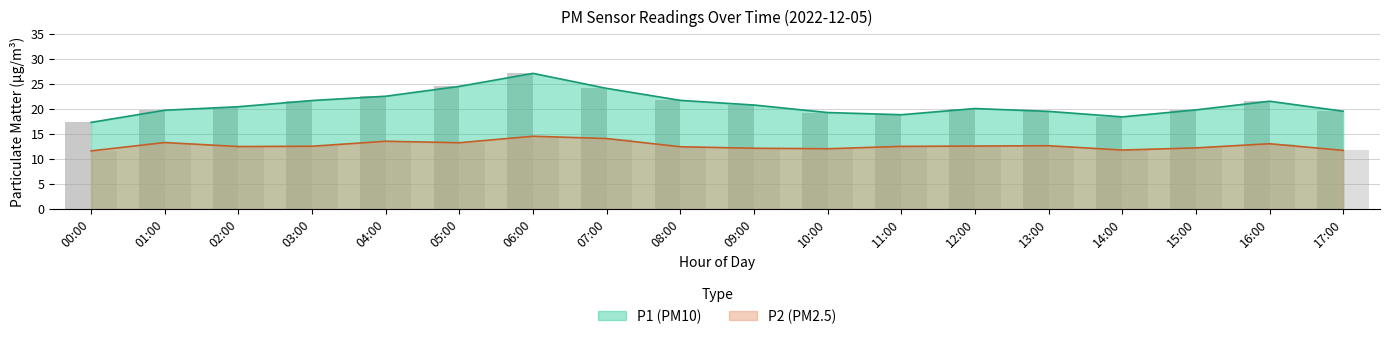

Reading right to left, what are all the values shown in this chart?

P1: 17:00=19.5	16:00=21.5	15:00=19.8	14:00=18.4	13:00=19.5	12:00=20.1	11:00=18.8	10:00=19.3	09:00=20.8	08:00=21.7	07:00=24.1	06:00=27.1	05:00=24.5	04:00=22.5	03:00=21.7	02:00=20.4	01:00=19.7	00:00=17.3
P2: 17:00=11.7	16:00=13.0	15:00=12.2	14:00=11.8	13:00=12.6	12:00=12.6	11:00=12.5	10:00=12.0	09:00=12.1	08:00=12.4	07:00=14.1	06:00=14.5	05:00=13.2	04:00=13.5	03:00=12.5	02:00=12.5	01:00=13.3	00:00=11.6